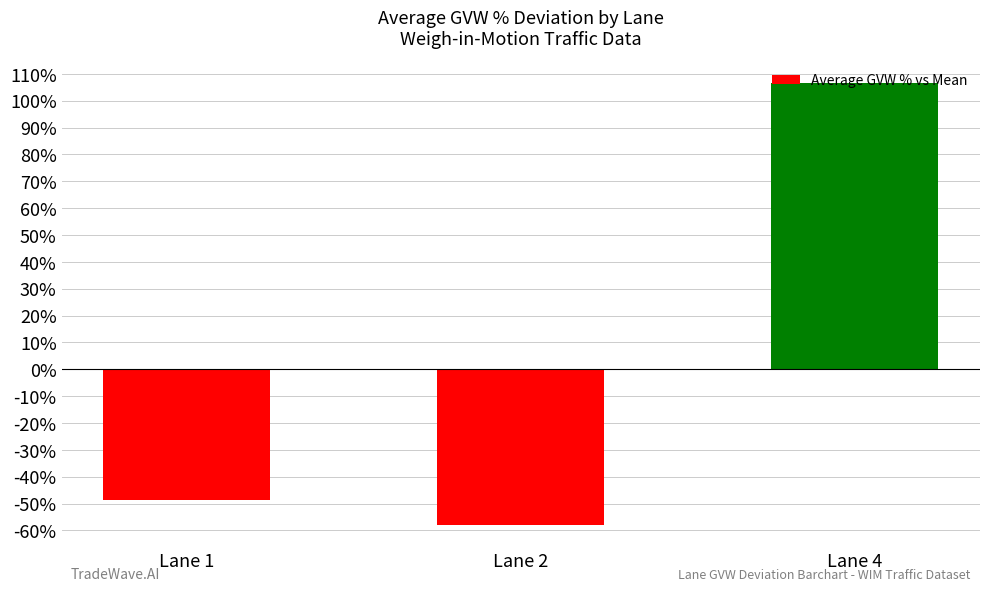

What is the greatest value displayed?

106.7